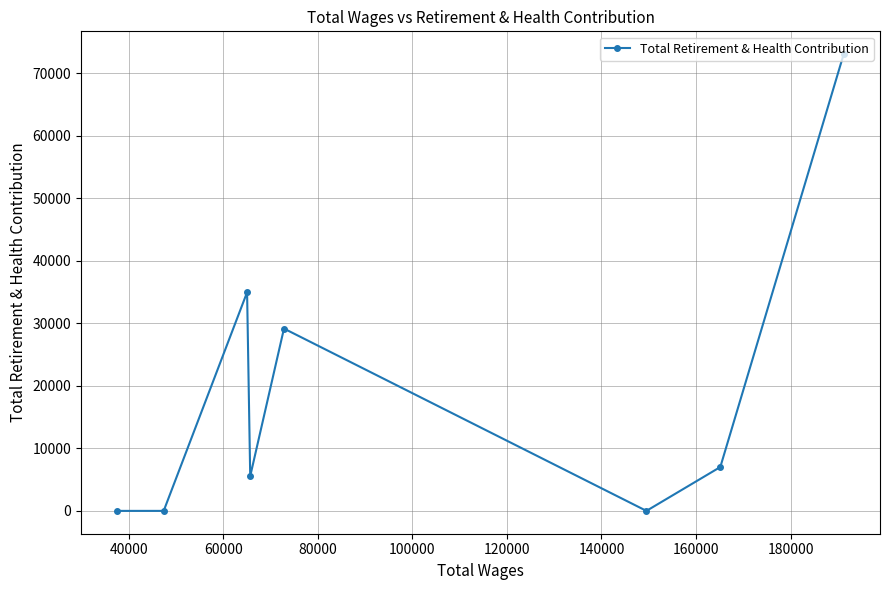

How many lines are shown in the chart?

1